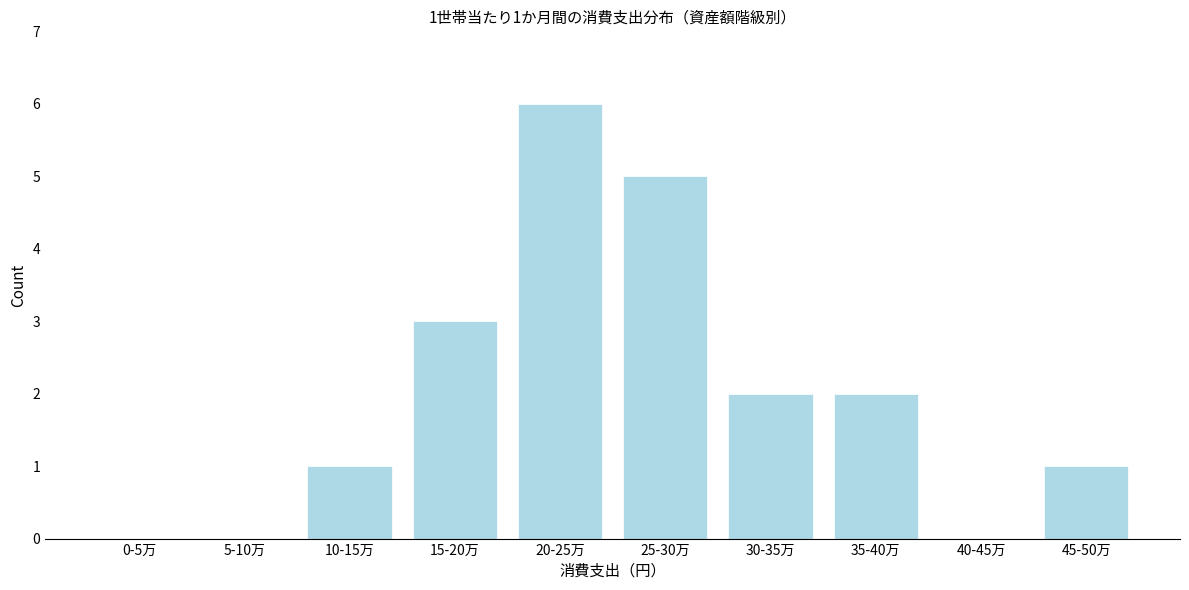

Reading left to right, what are all the values shown in this chart?

0-5万=0	5-10万=0	10-15万=1	15-20万=3	20-25万=6	25-30万=5	30-35万=2	35-40万=2	40-45万=0	45-50万=1